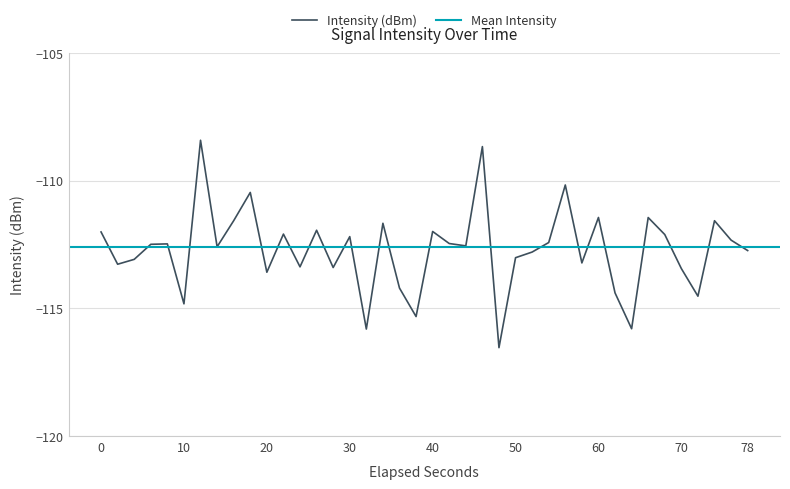

Is it true that the value at 17 is -200.8?

False